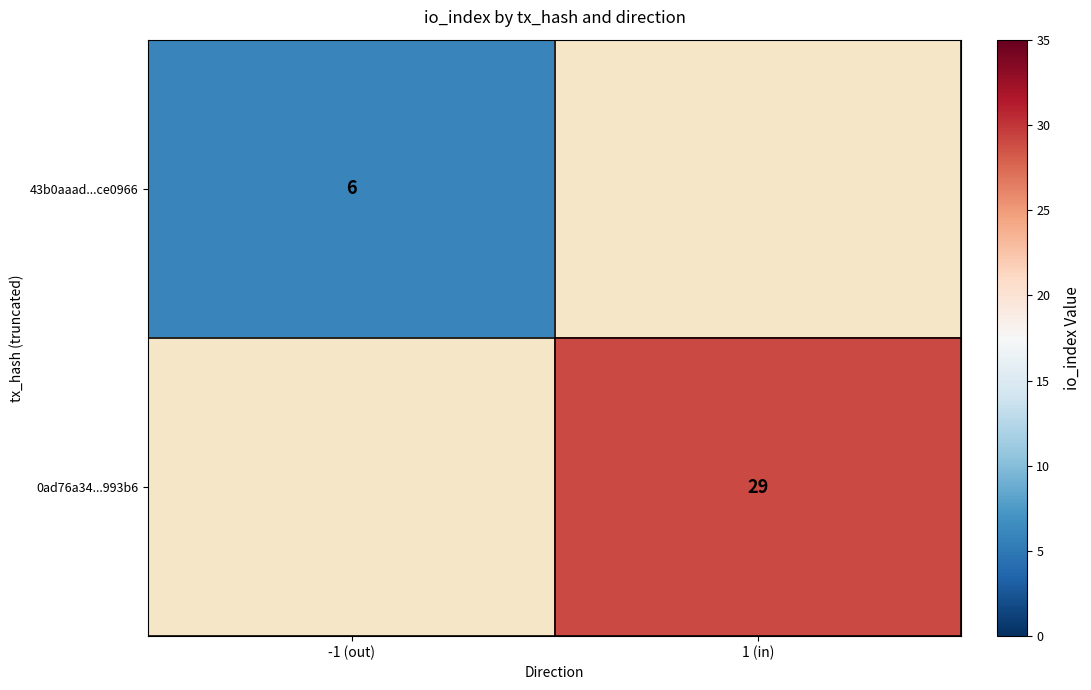

Is the value of 43b0aaad...ce0966 at -1 (out) greater than the value of 0ad76a34...993b6 at 1 (in)?

No